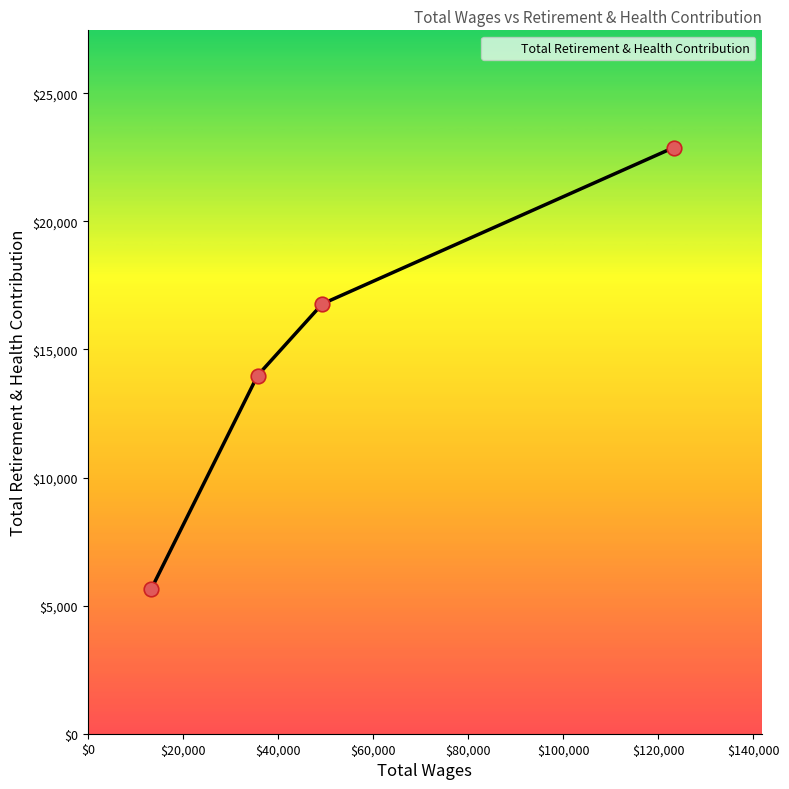

True or false: there are more than 2 points higher than both neighbors.

False